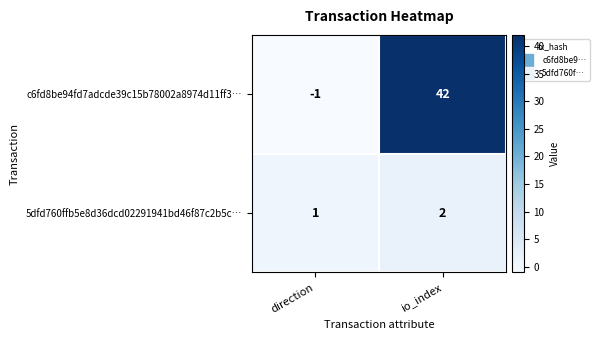

Reading left to right, what are all the values shown in this chart?

c6fd8be94fd7adcde39c15b78002a8974d11ff3…: -1	42
5dfd760ffb5e8d36dcd02291941bd46f87c2b5c…: 1	2